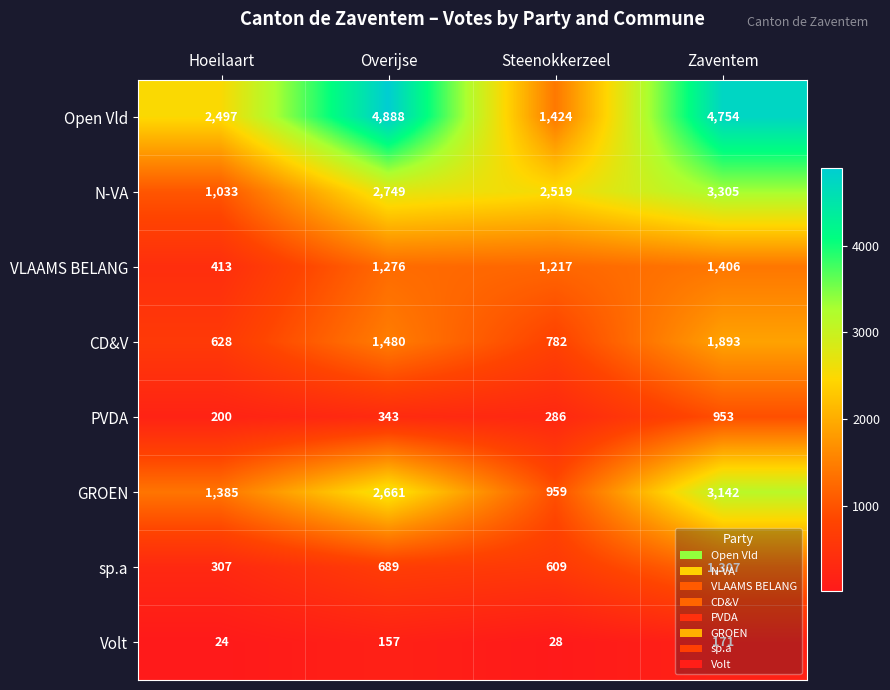

Which series has the largest total across all categories?

Open Vld